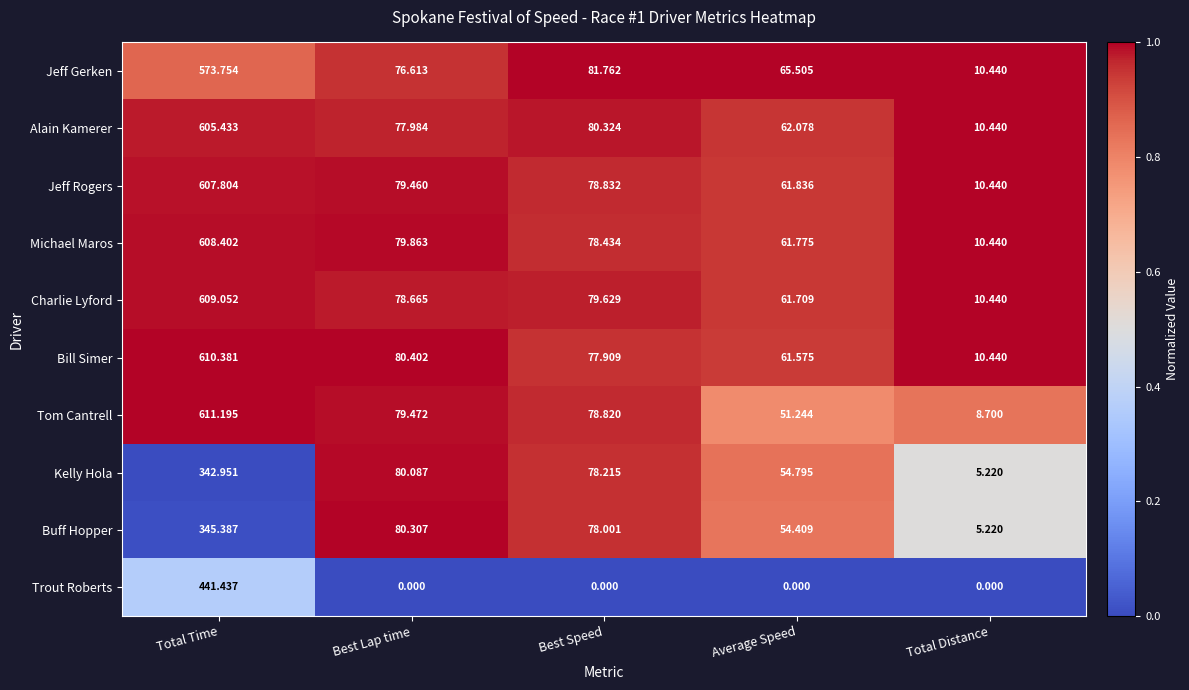

Where is Charlie Lyford nearest to the value 309?

Best Speed